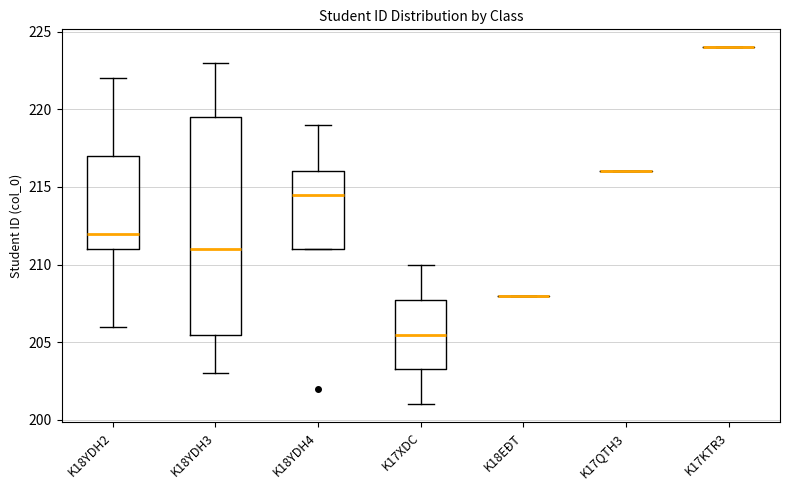

Where does the lower whisker of the box for K17XDC end on the y-axis? The values are not printed on the chart, so give them approximately, as read against the axis.

201.0